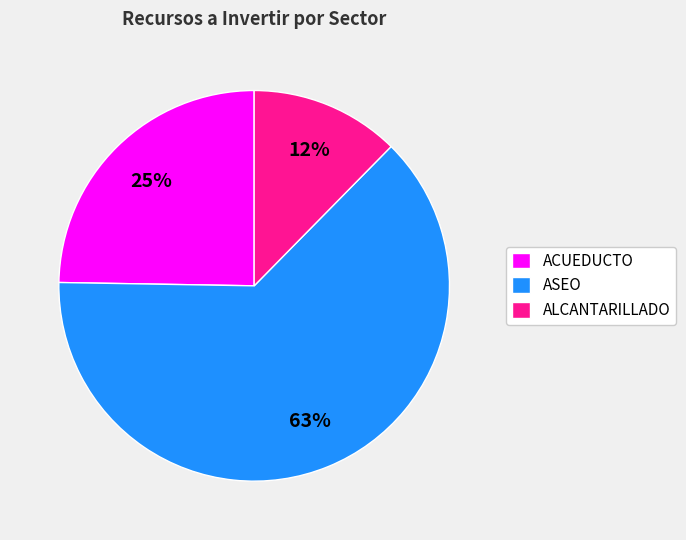

To the nearest percent, what is the difference between the largest and smallest slice percentages?

51%